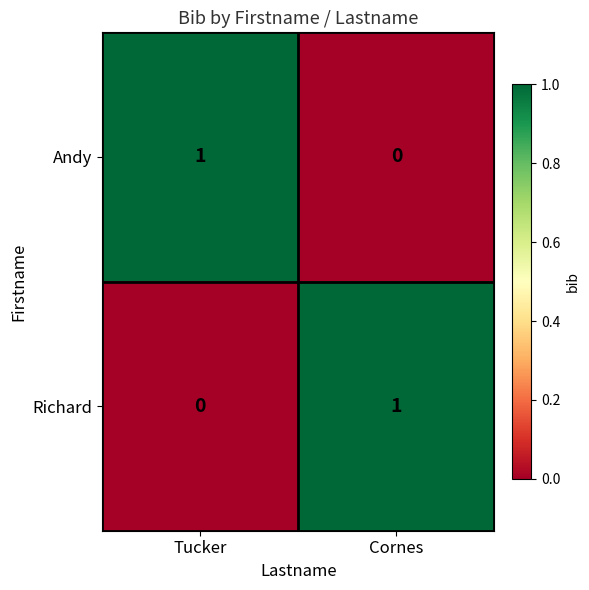

Is it true that Andy equals 0 at Cornes?

True